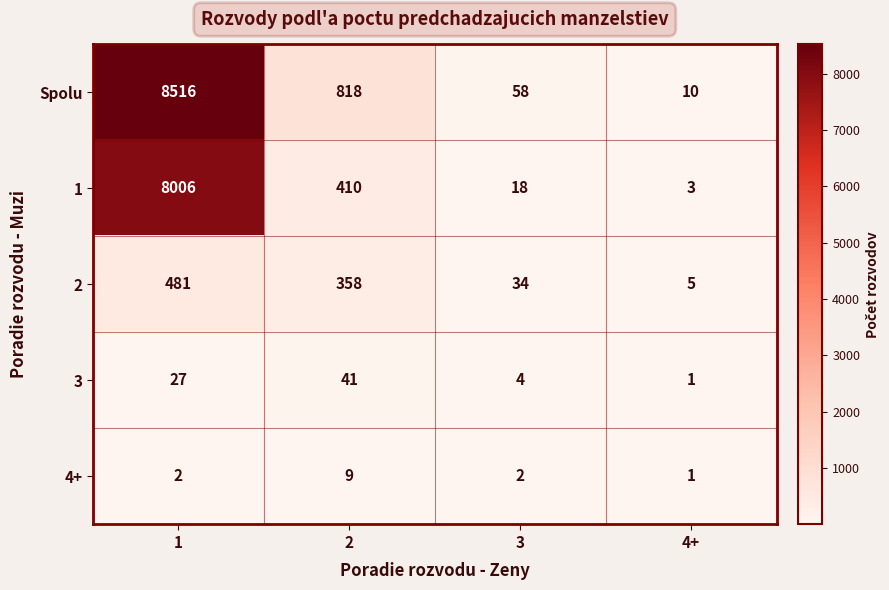

Between 2 and 3, which series saw the biggest shift?

Spolu